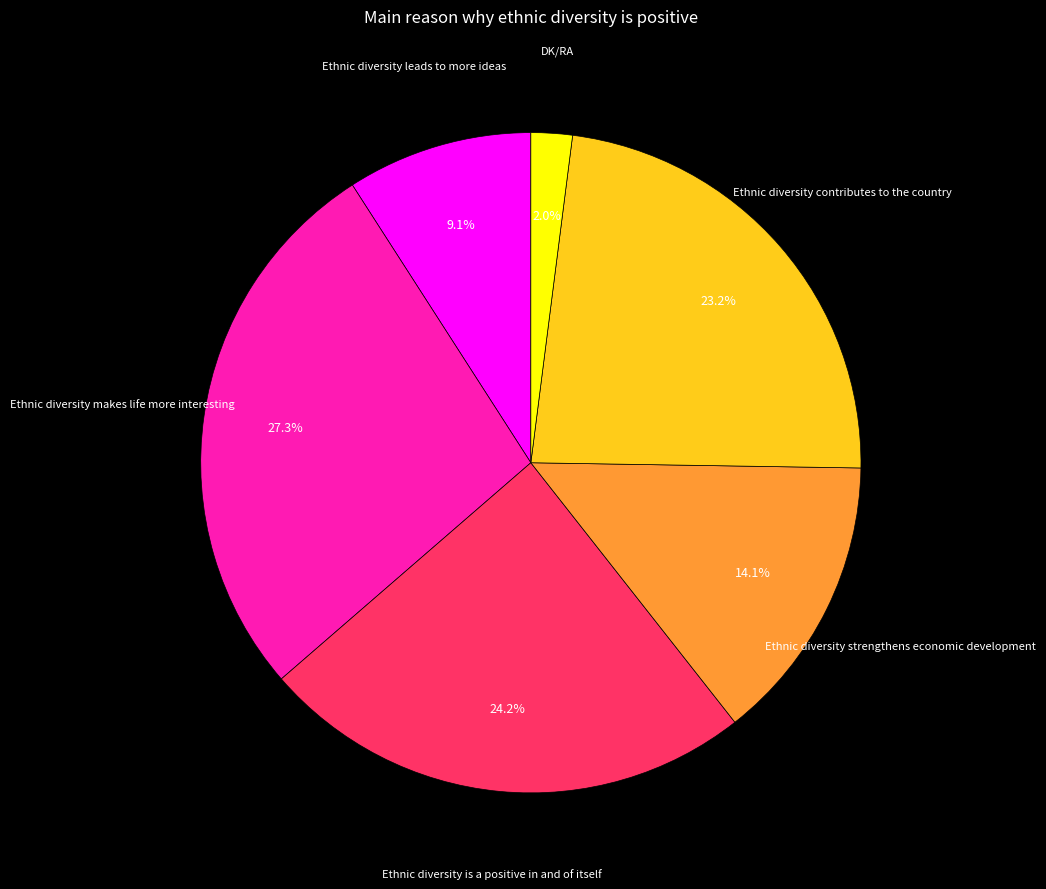

True or false: Ethnic diversity leads to more ideas accounts for 1% of the total.

False